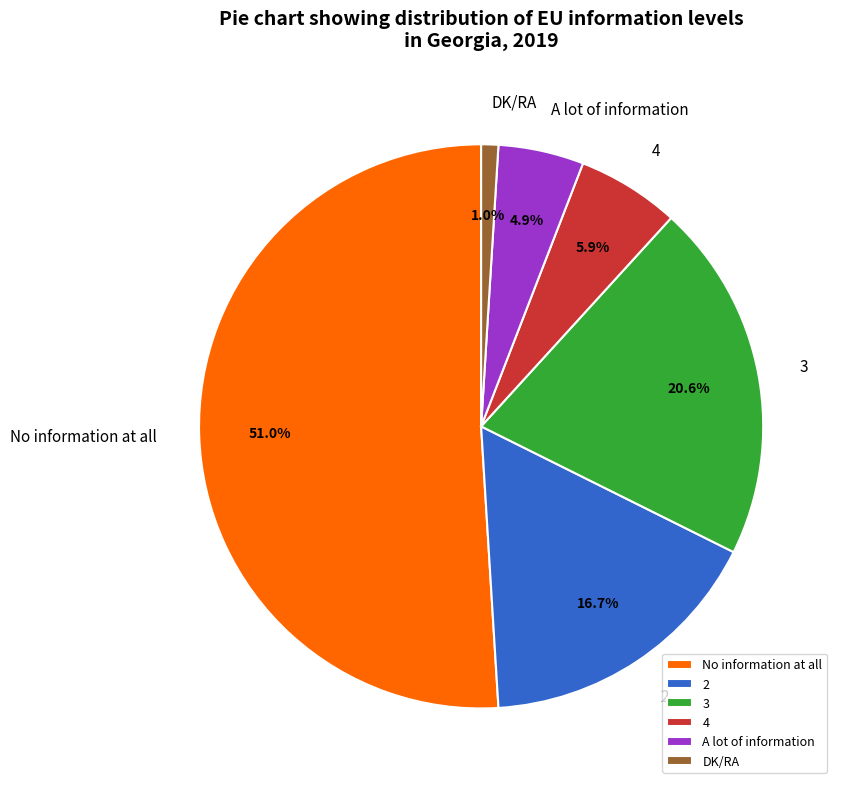

How many segments does this pie chart have?

6